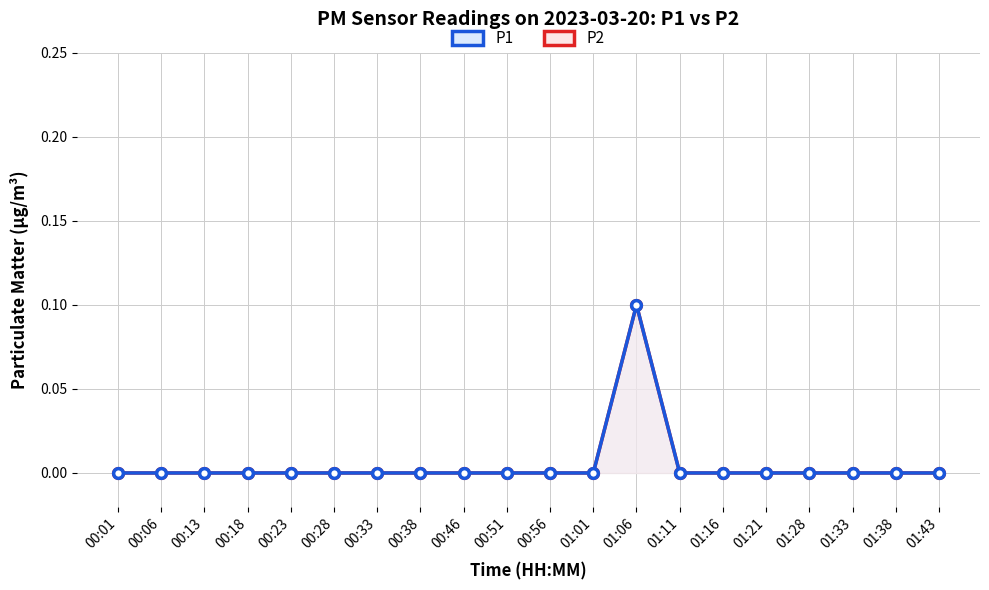

The value of P2 at 00:01 is -0.1. True or false?

False